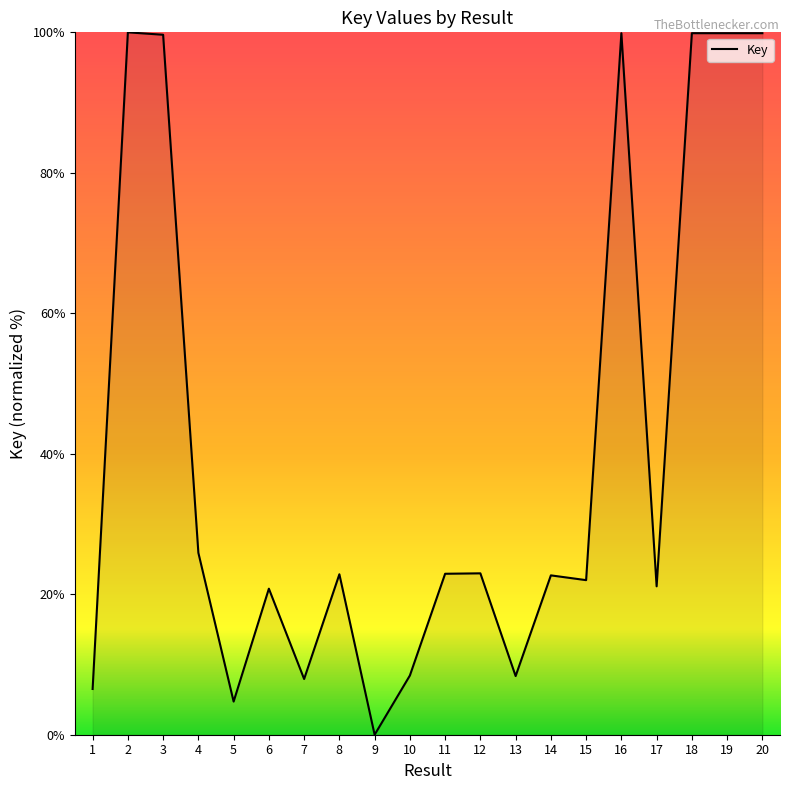

Count the number of data series in this chart.

1